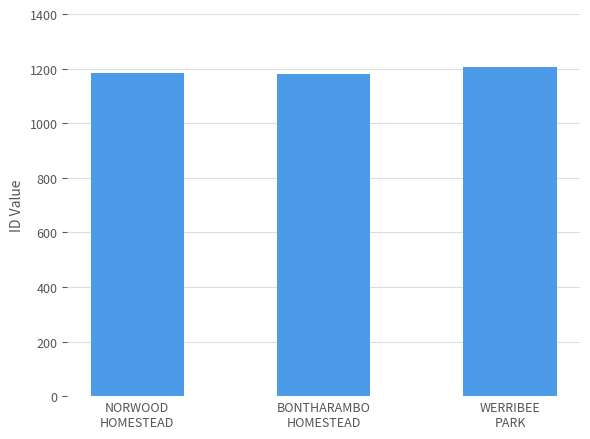

How many data points are less than 1185?

1